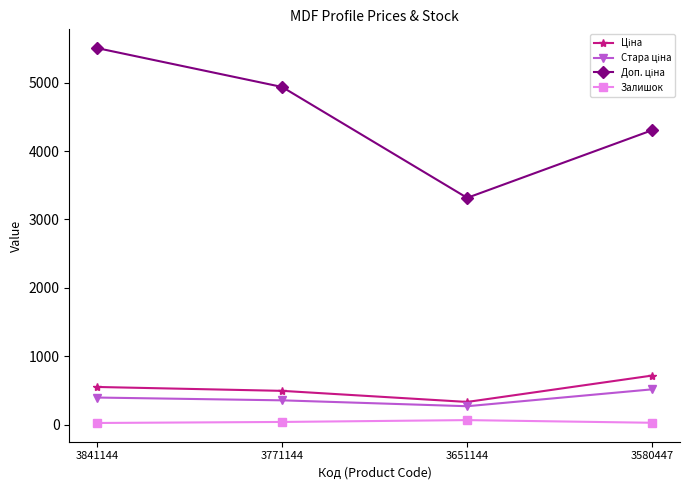

True or false: Залишок has more than 2 interior local peaks.

False